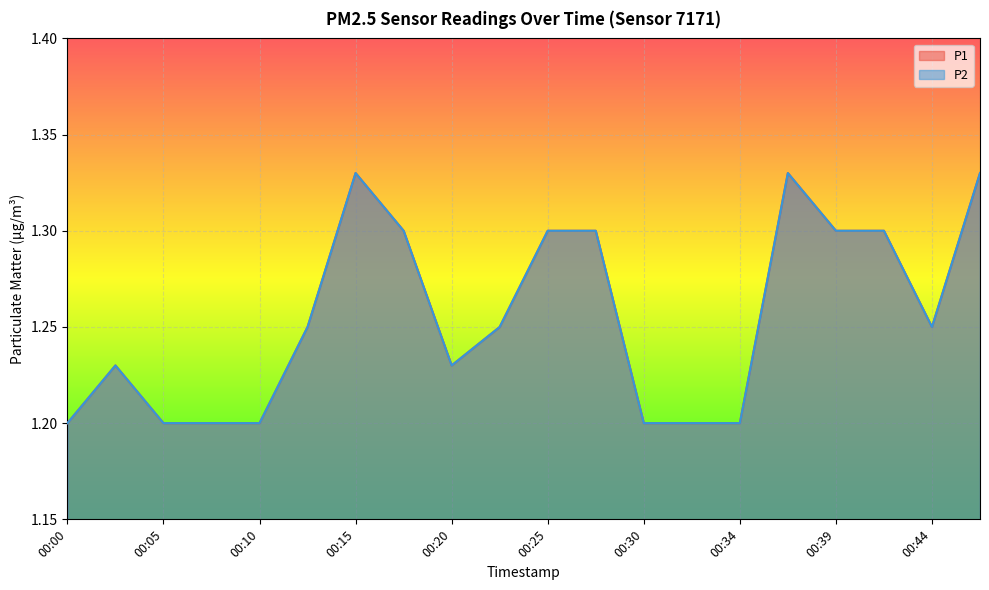

Which series has the largest range (max minus min)?

P1